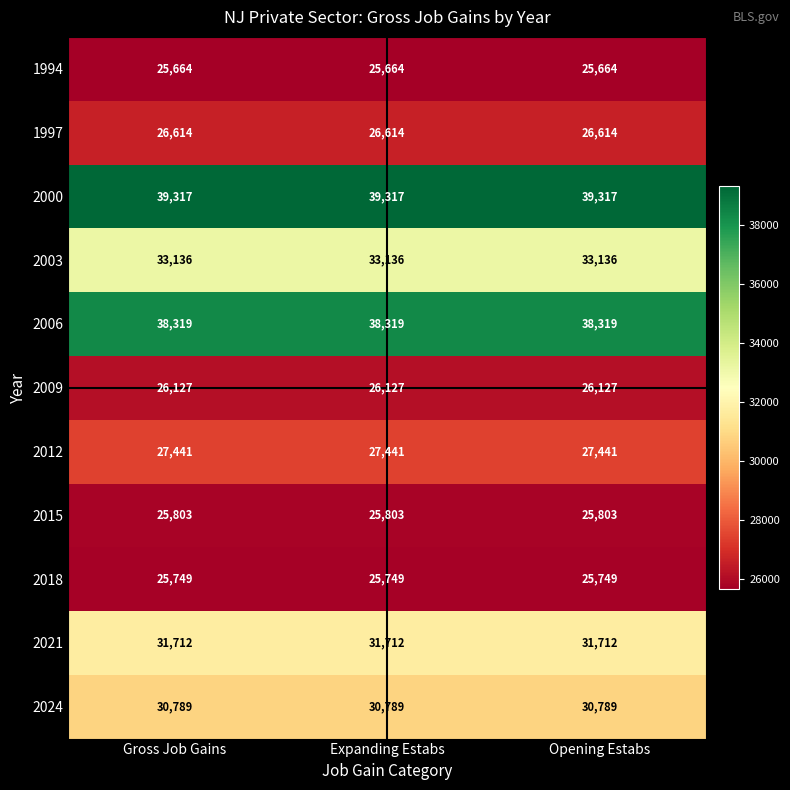

What value does the 2021 series have at Gross Job Gains?

31712